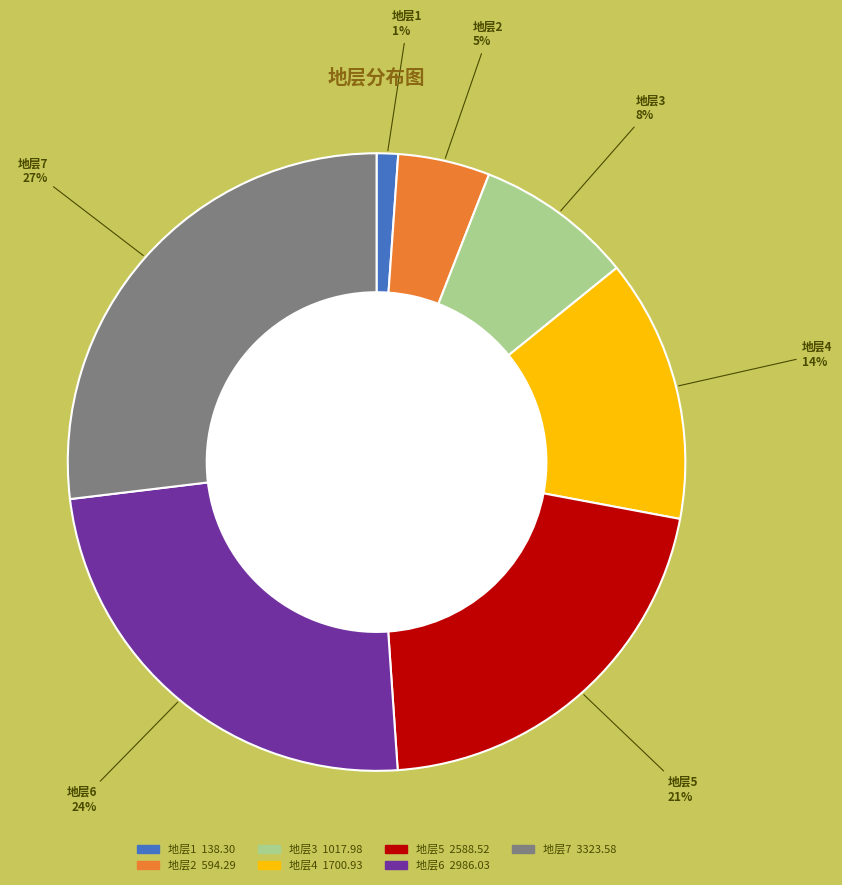

To the nearest percent, what portion does 地层5 represent?

21%